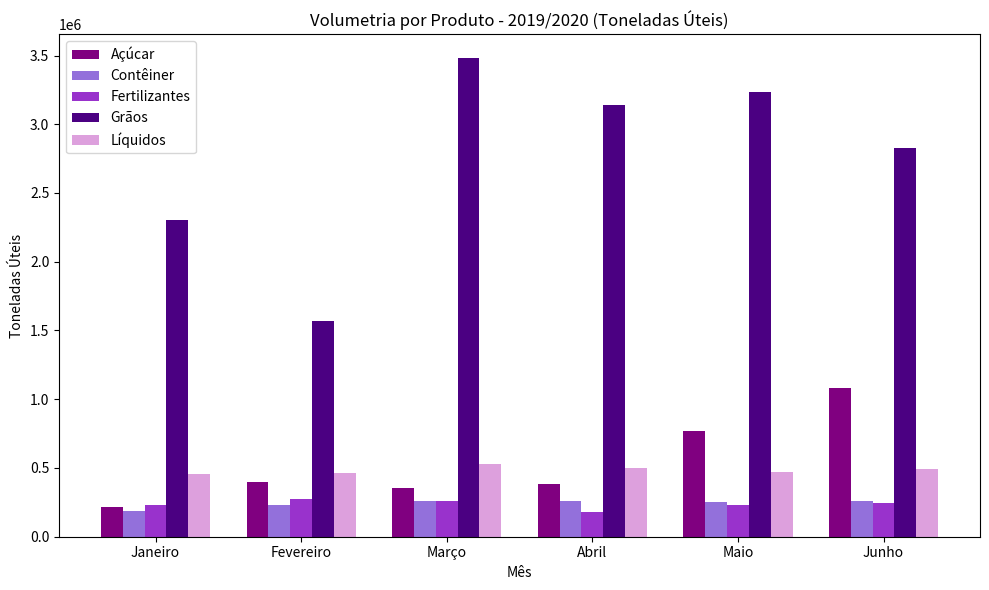

What is the maximum value shown in the chart?

3481111